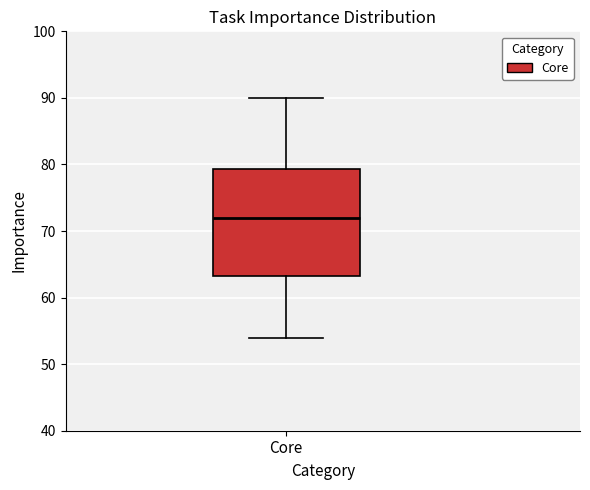

Where does the median line of the box for Core sit on the y-axis? The values are not printed on the chart, so give them approximately, as read against the axis.

72